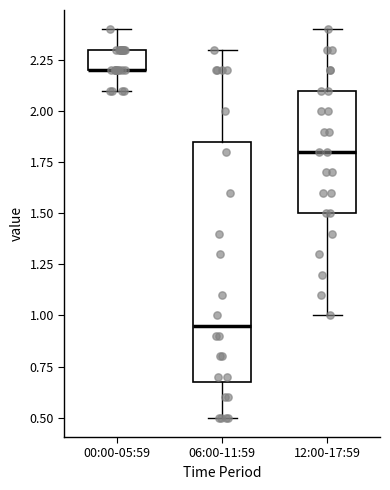

Reading left to right, read every box against the y-axis: the position of its median line, the range the box covers, and the ends of its whiskers. The values are not printed on the chart, so give them approximately, as read against the axis.

00:00-05:59: median 2.20 (drawn on the box's lower edge), box 2.20 to 2.30, whiskers 2.10 to 2.40
06:00-11:59: median 0.95, box 0.70 to 1.85, whiskers 0.50 to 2.30
12:00-17:59: median 1.80, box 1.50 to 2.10, whiskers 1.00 to 2.40